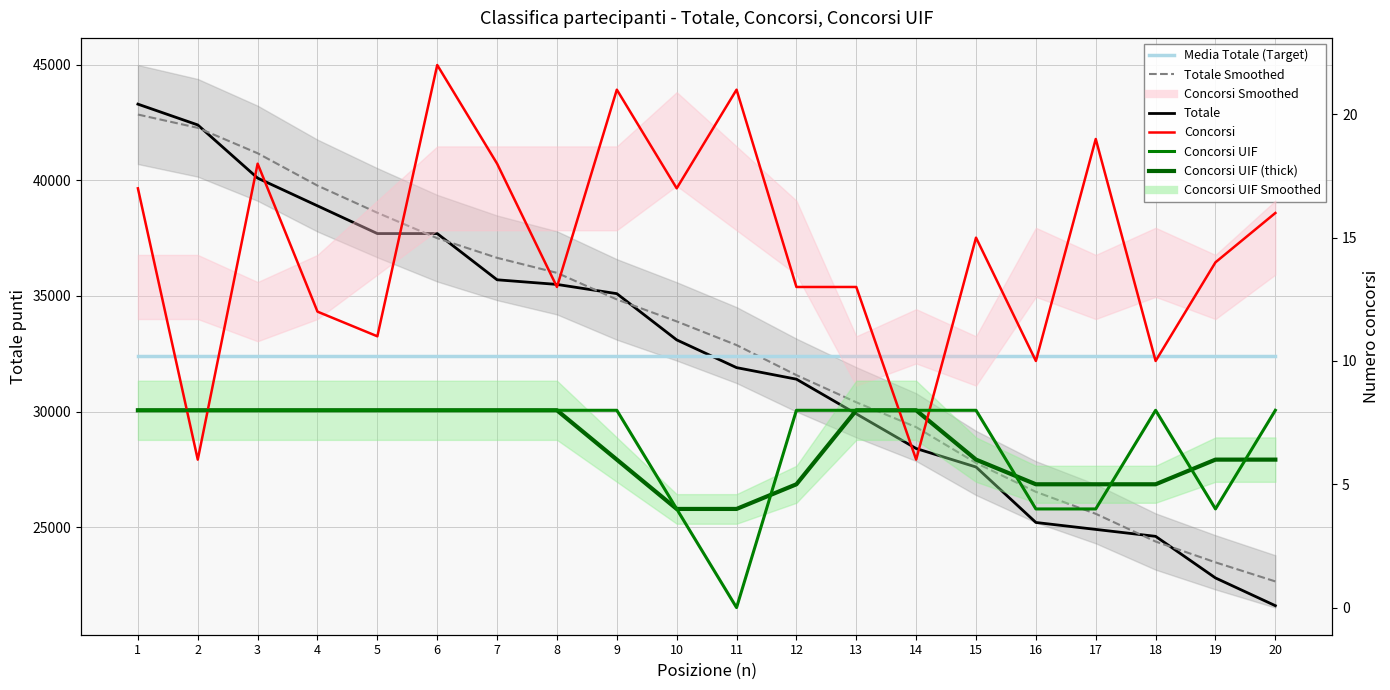

At 13, list the series in order from largest to smallest.

Media Totale (Target), Totale, Concorsi, Concorsi UIF, Concorsi UIF (thick)